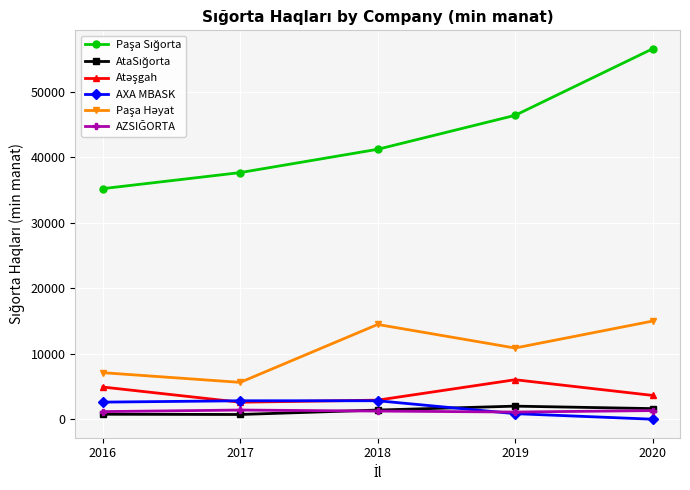

At how many categories does at least one series exceed 21259?

5